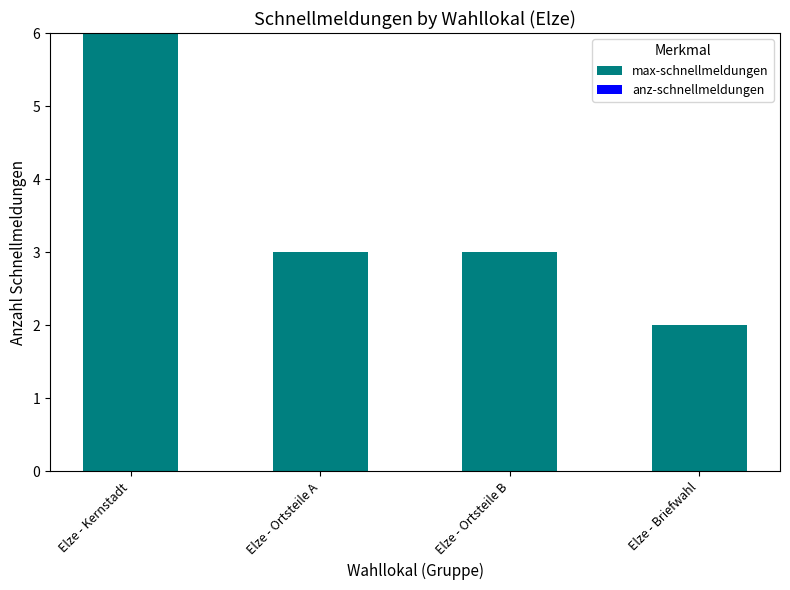

Is it true that the value at Elze - Ortsteile B is 3?

True